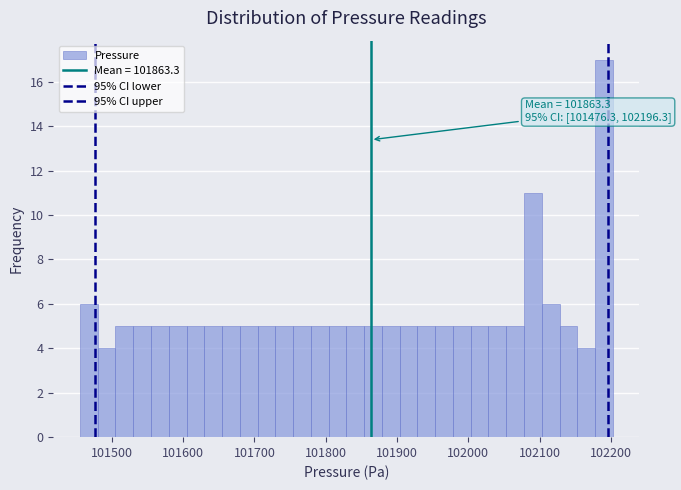

Around what value on the x-axis is the tallest bar? Give the approximate position of its centre, as read against the axis.

102190